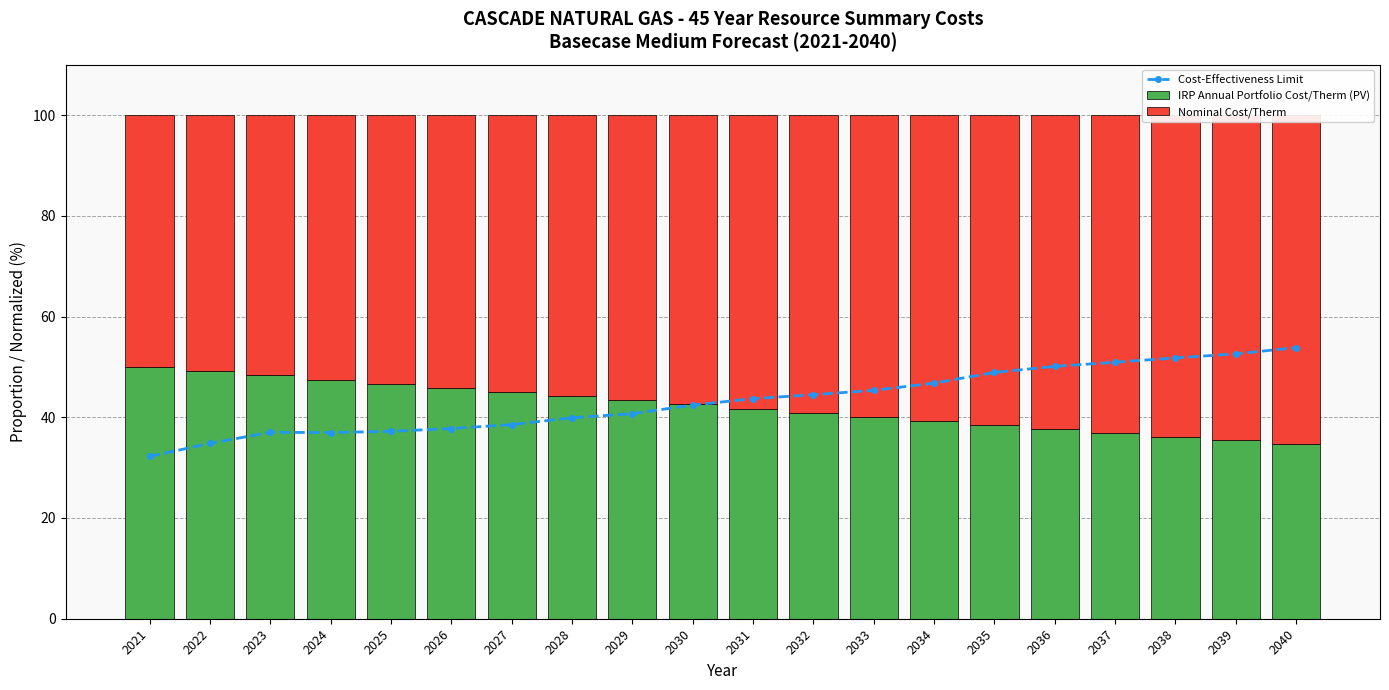

Count the number of data series in this chart.

3